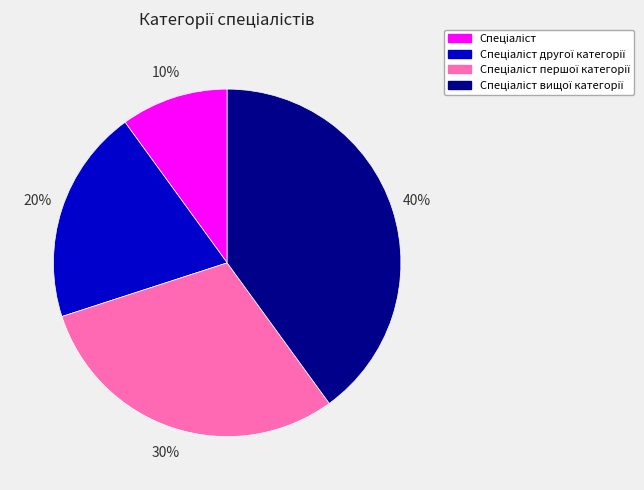

Does any single category account for the majority?

No